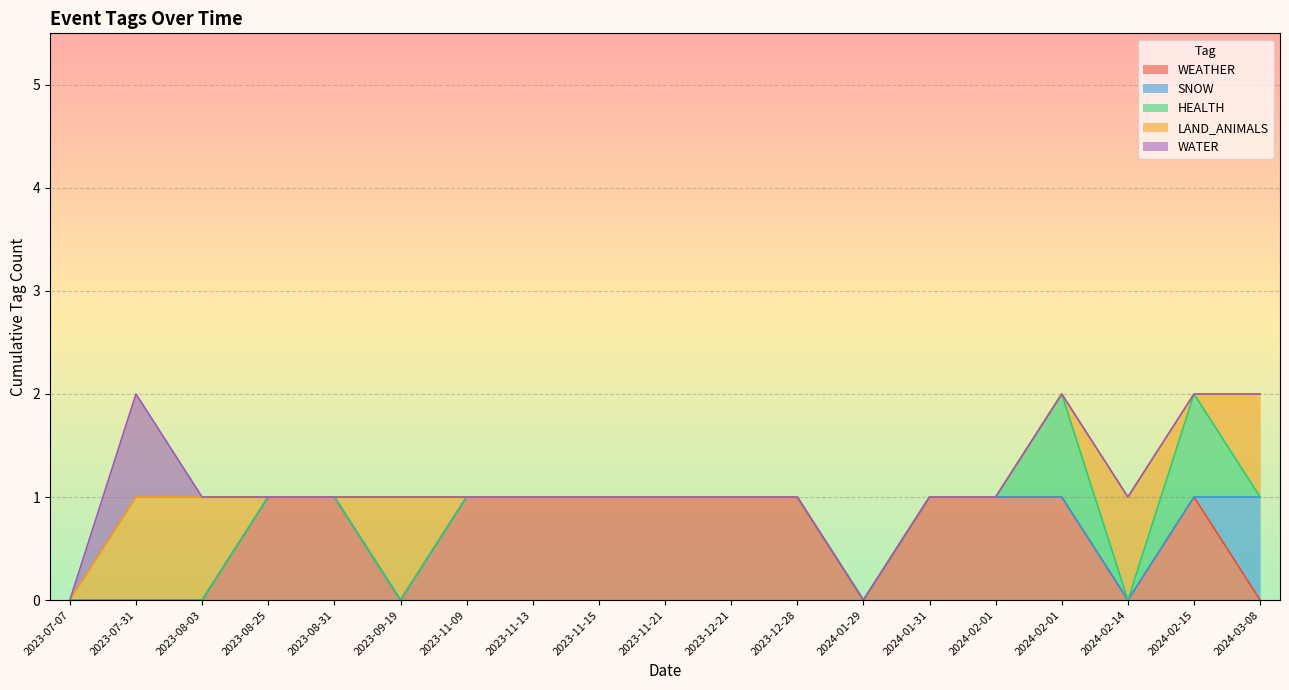

Which series has the largest total across all categories?

WEATHER